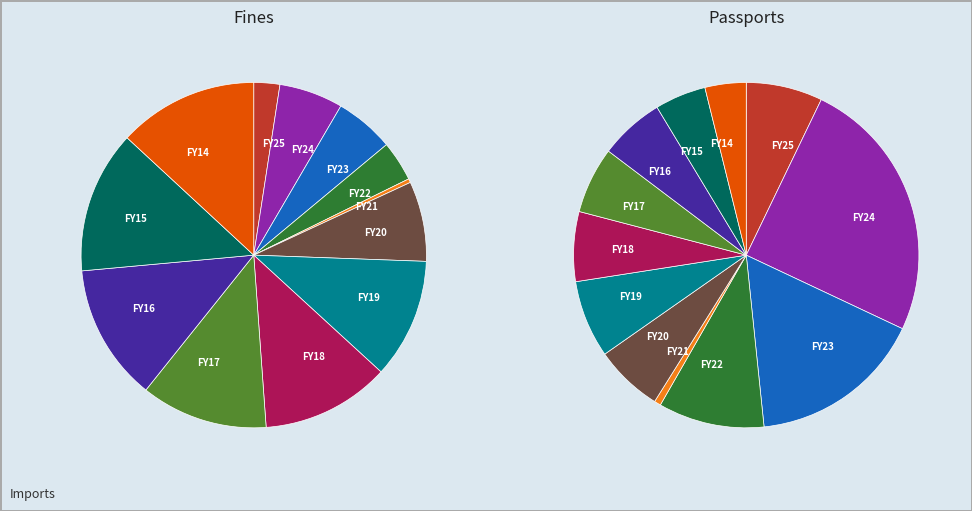

Does FY15 account for over 50% of the chart?

No